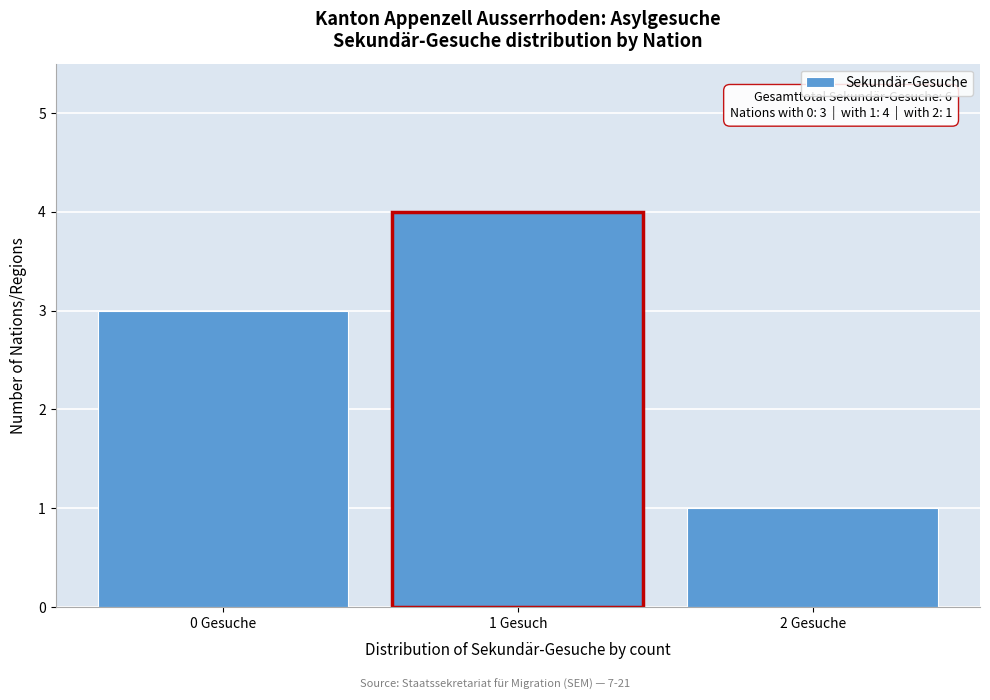

Reading left to right, what are all the values shown in this chart?

3	4	1